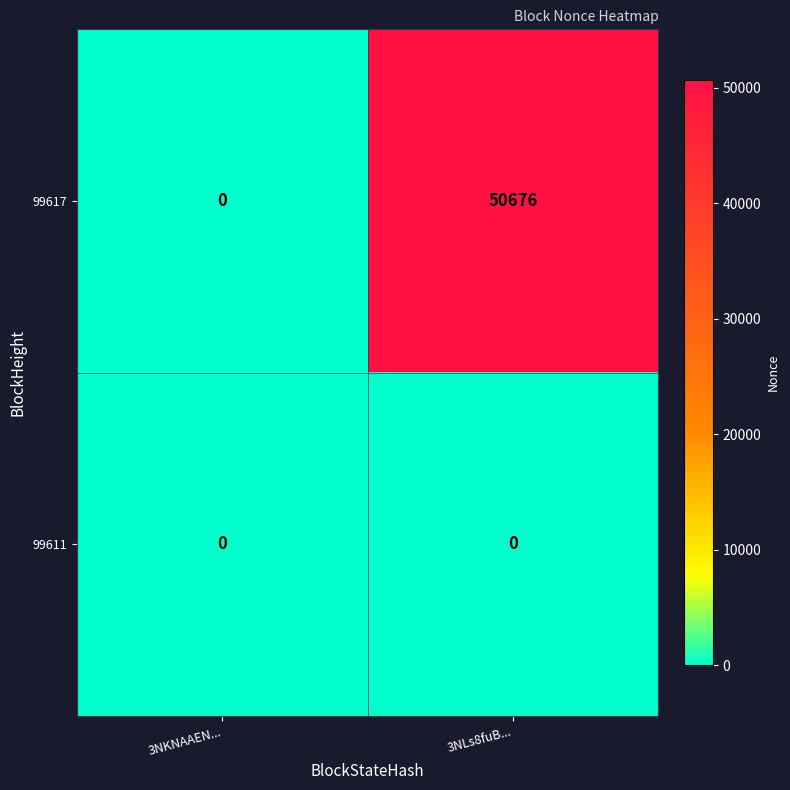

Is the value of 99617 at 3NLs8fuB... greater than the value of 99611 at 3NKNAAEN...?

Yes